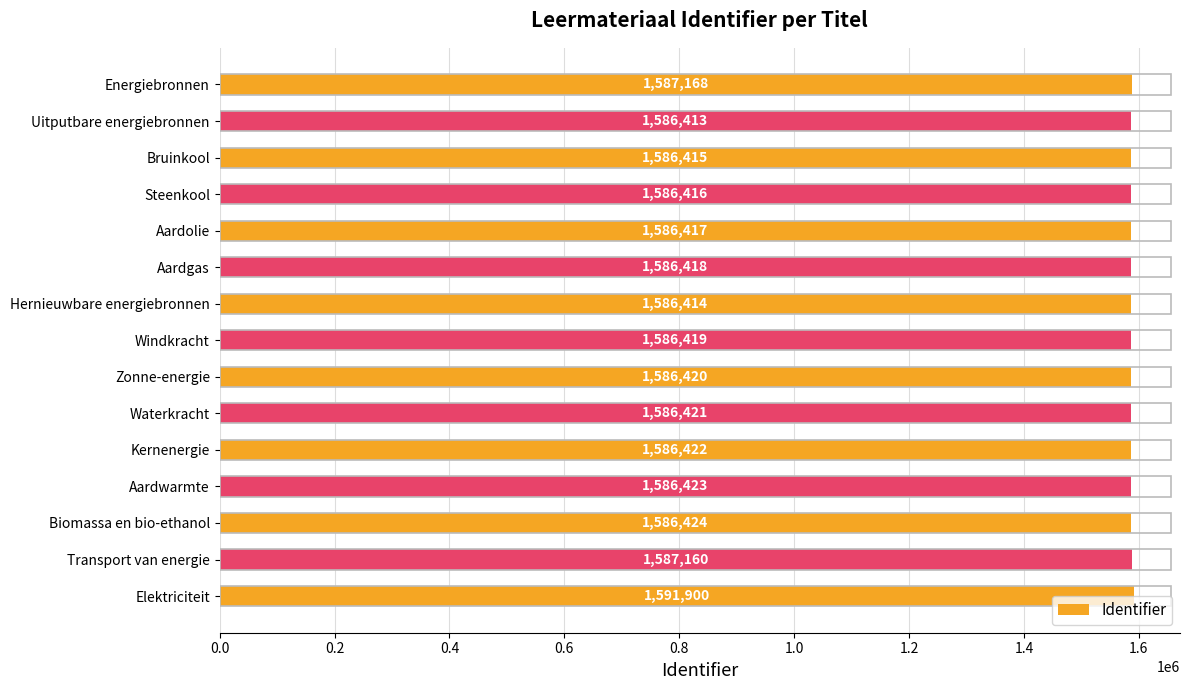

Approximately how many times larger is the value at Aardgas compared to Aardwarmte?

1.0